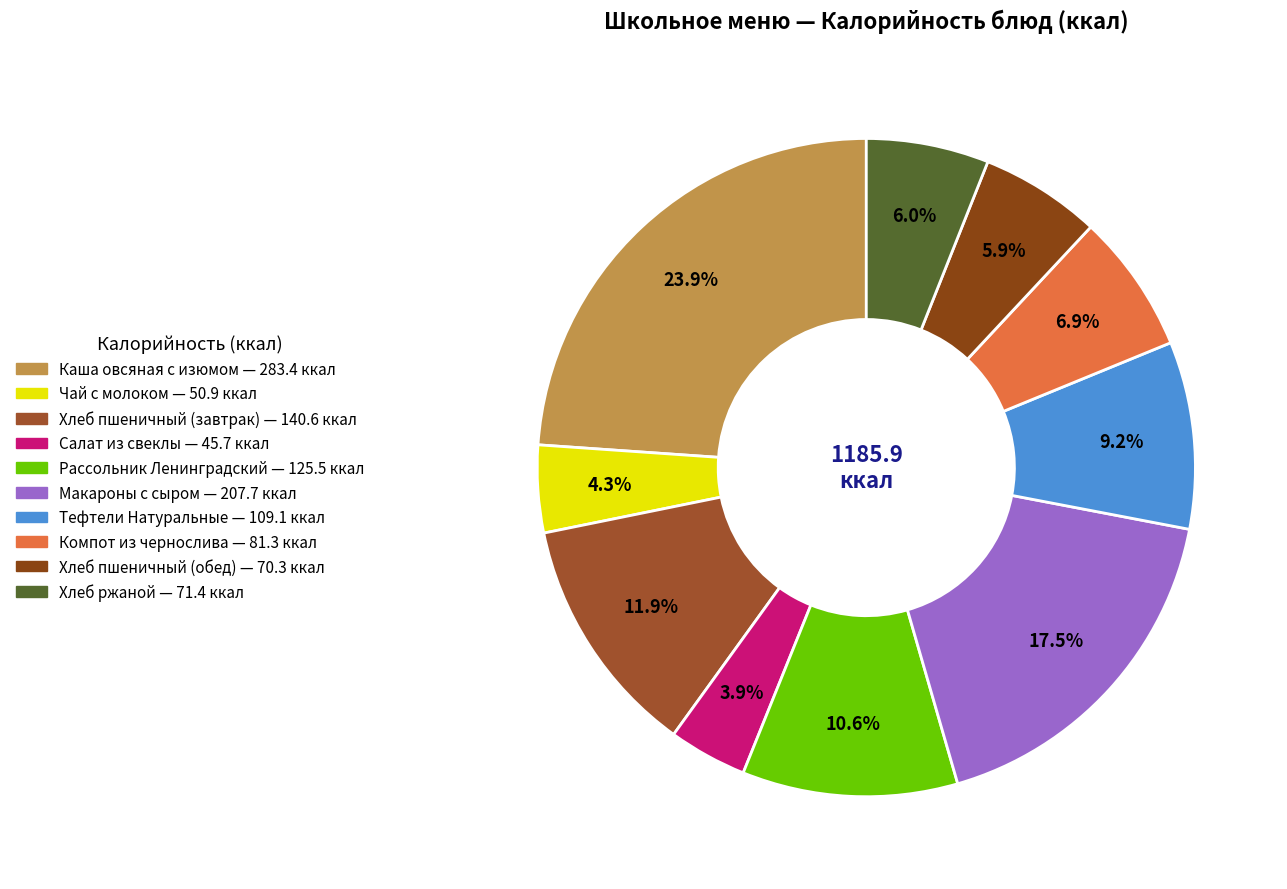

Rank the categories by value from lowest to highest.

Салат из свеклы, Чай с молоком, Хлеб пшеничный (обед), Хлеб ржаной, Компот из чернослива, Тефтели Натуральные, Рассольник Ленинградский, Хлеб пшеничный (завтрак), Макароны с сыром, Каша овсяная с изюмом